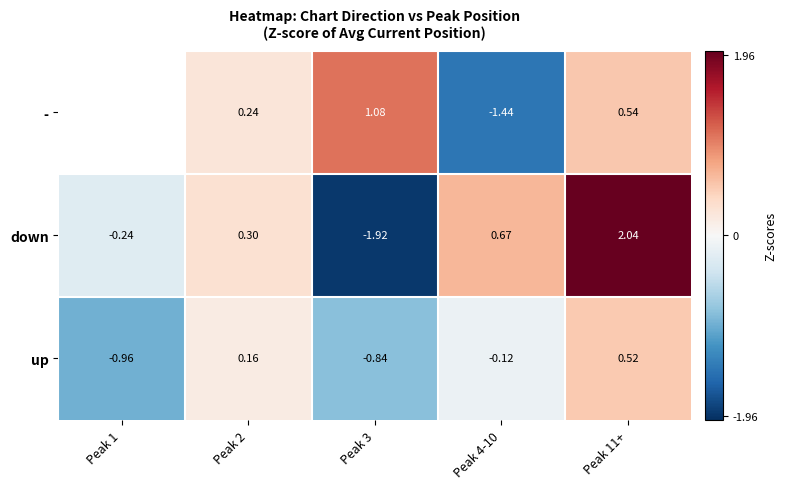

Rank the categories by down value from highest to lowest.

Peak 11+, Peak 4-10, Peak 2, Peak 1, Peak 3